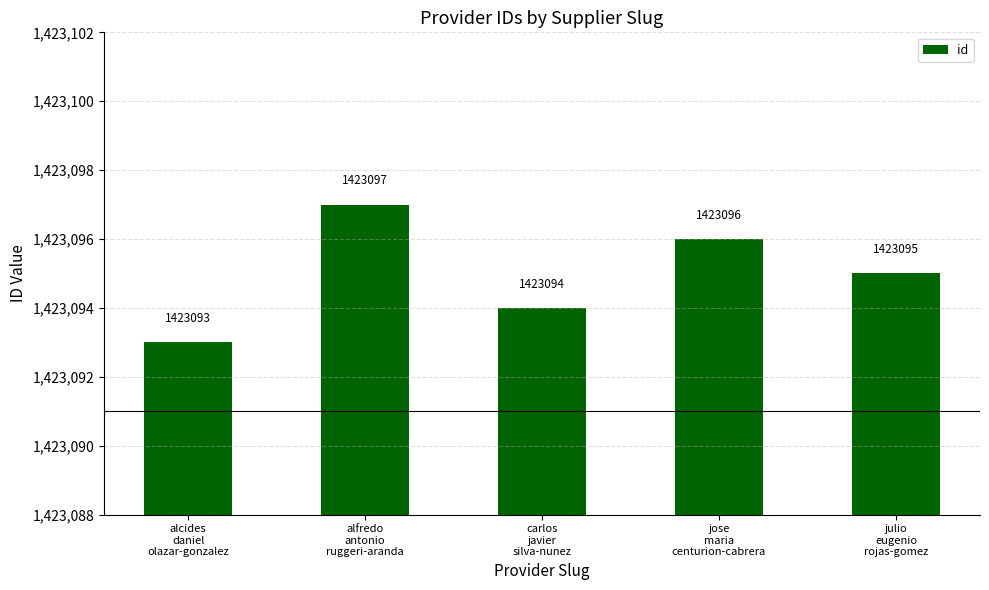

How many values are between 1423094 and 1423096?

3